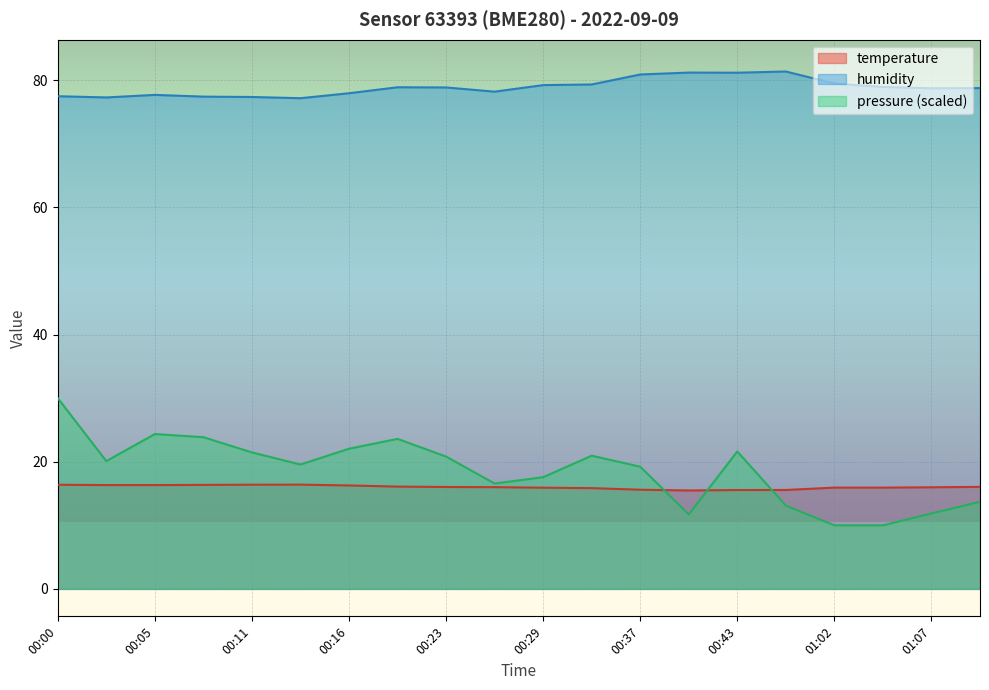

Which series has the widest spread of values?

pressure (scaled)